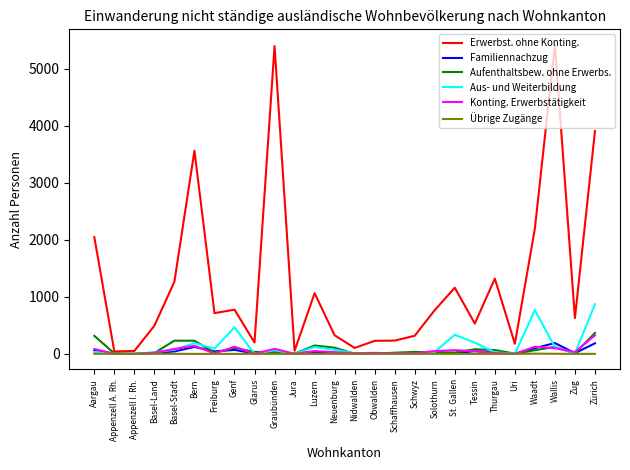

What position from the right is Neuenburg?

14